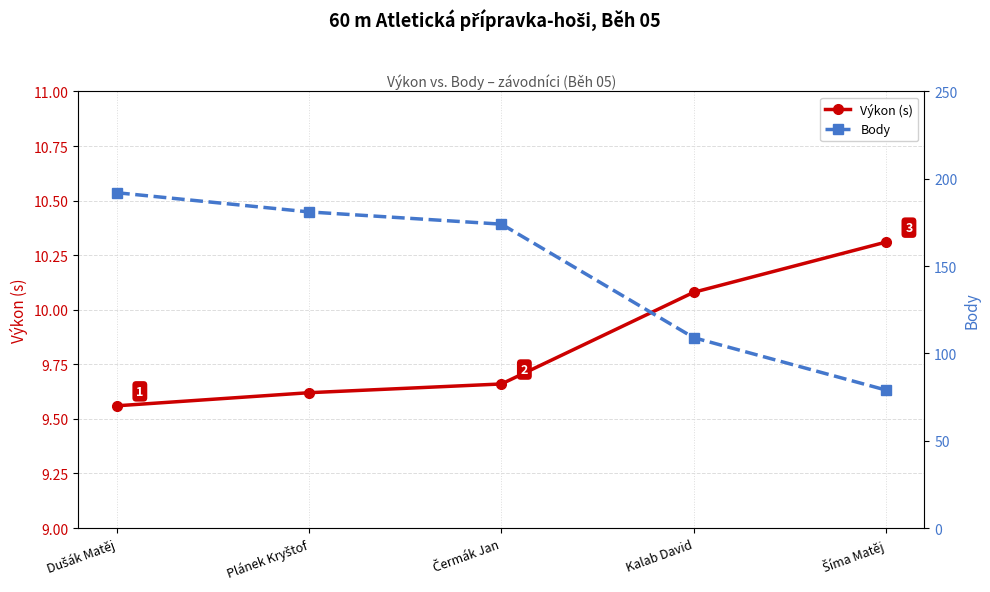

What is the difference between the maximum and minimum values in the Body series?

113.0